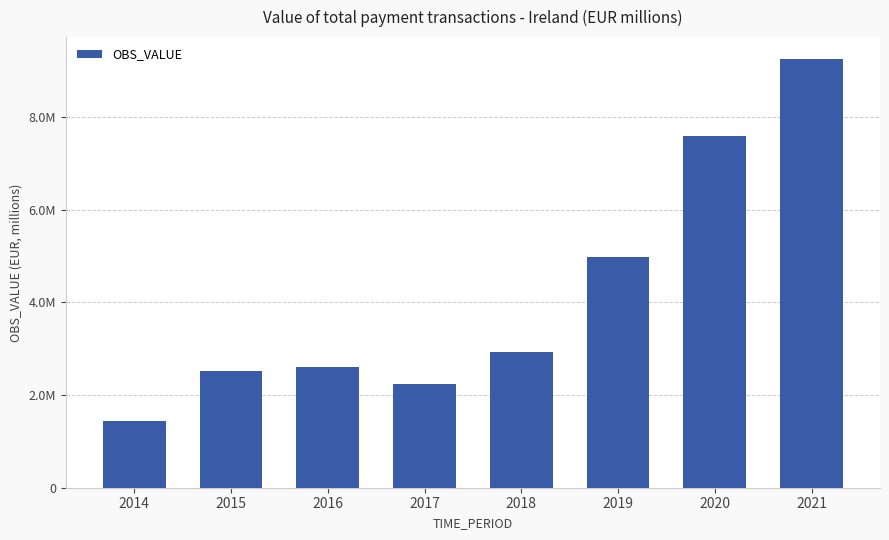

List the labels in order of value, largest first.

2021, 2020, 2019, 2018, 2016, 2015, 2017, 2014